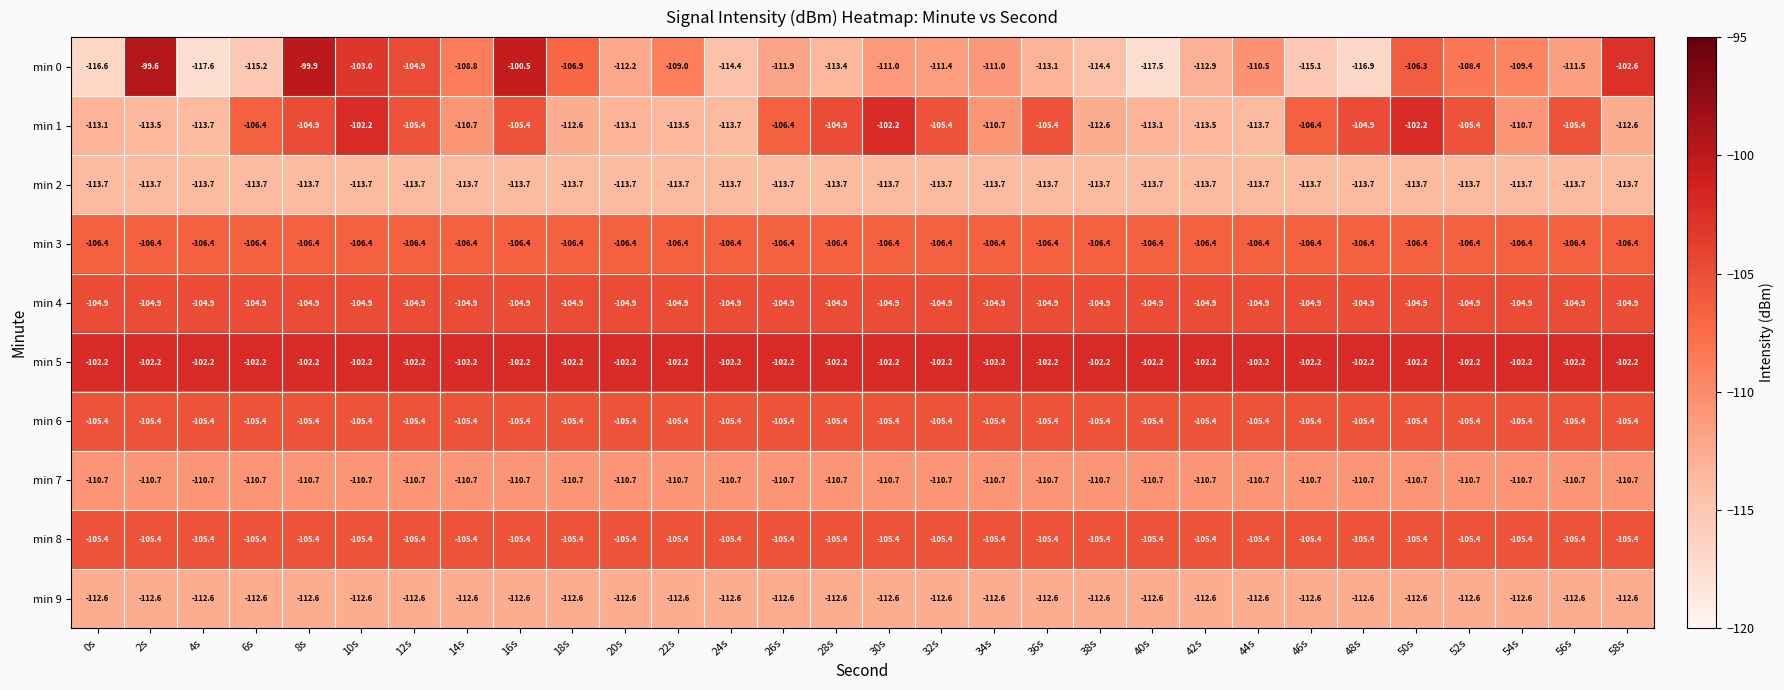

What is the smallest value displayed?

-117.6